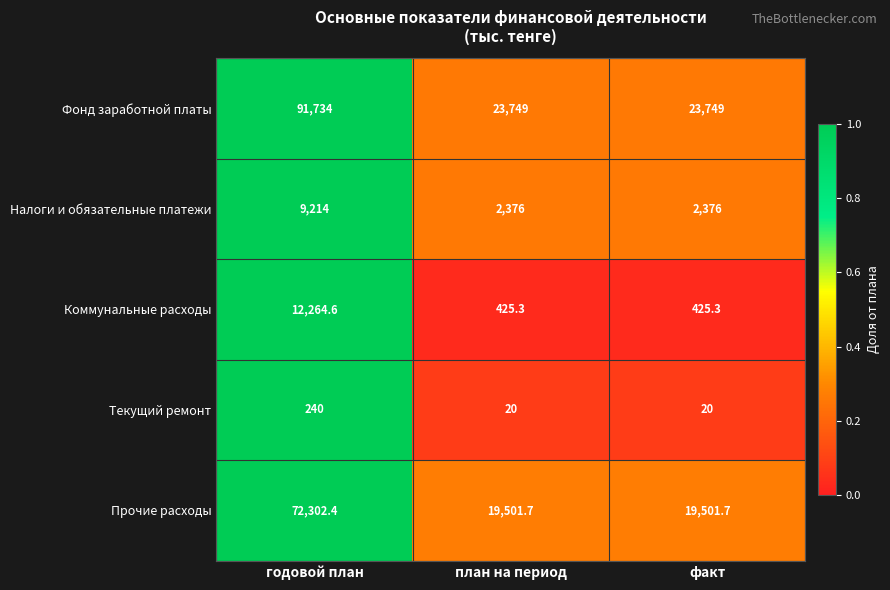

Which series has the largest total across all categories?

Фонд заработной платы